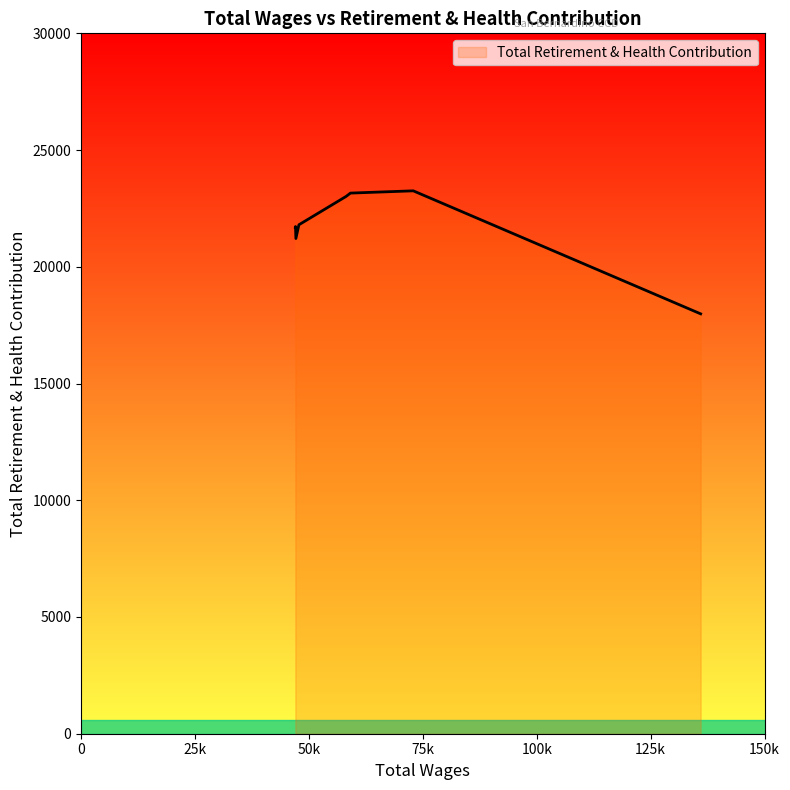

What is the smallest value displayed?

17985